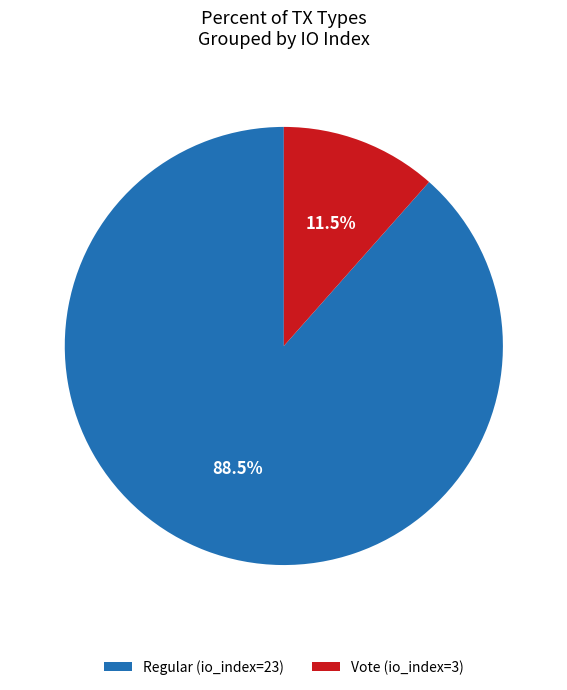

The Regular (io_index=23) slice represents 83% of the pie. True or false?

False